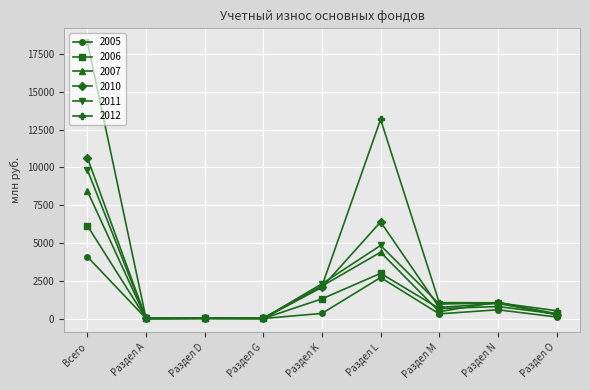

Which category has the highest value across all series?

Всего